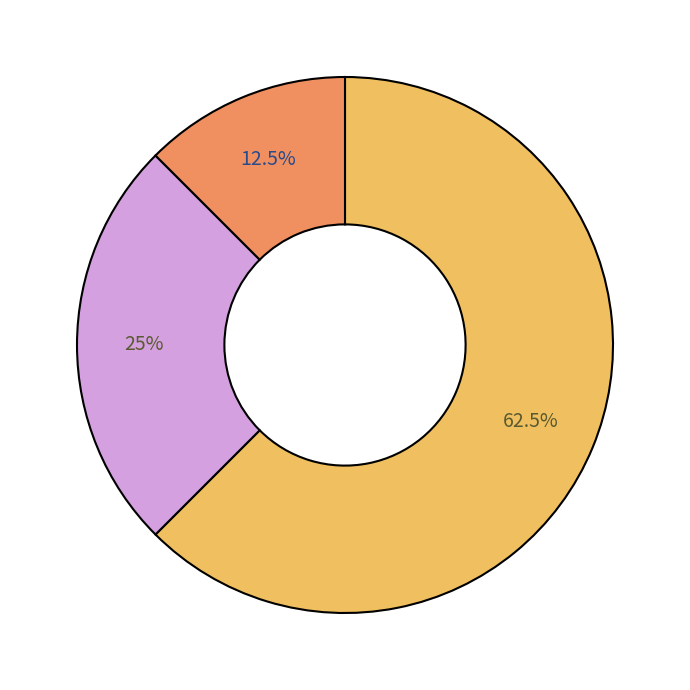

Is there a majority slice in this chart?

Yes